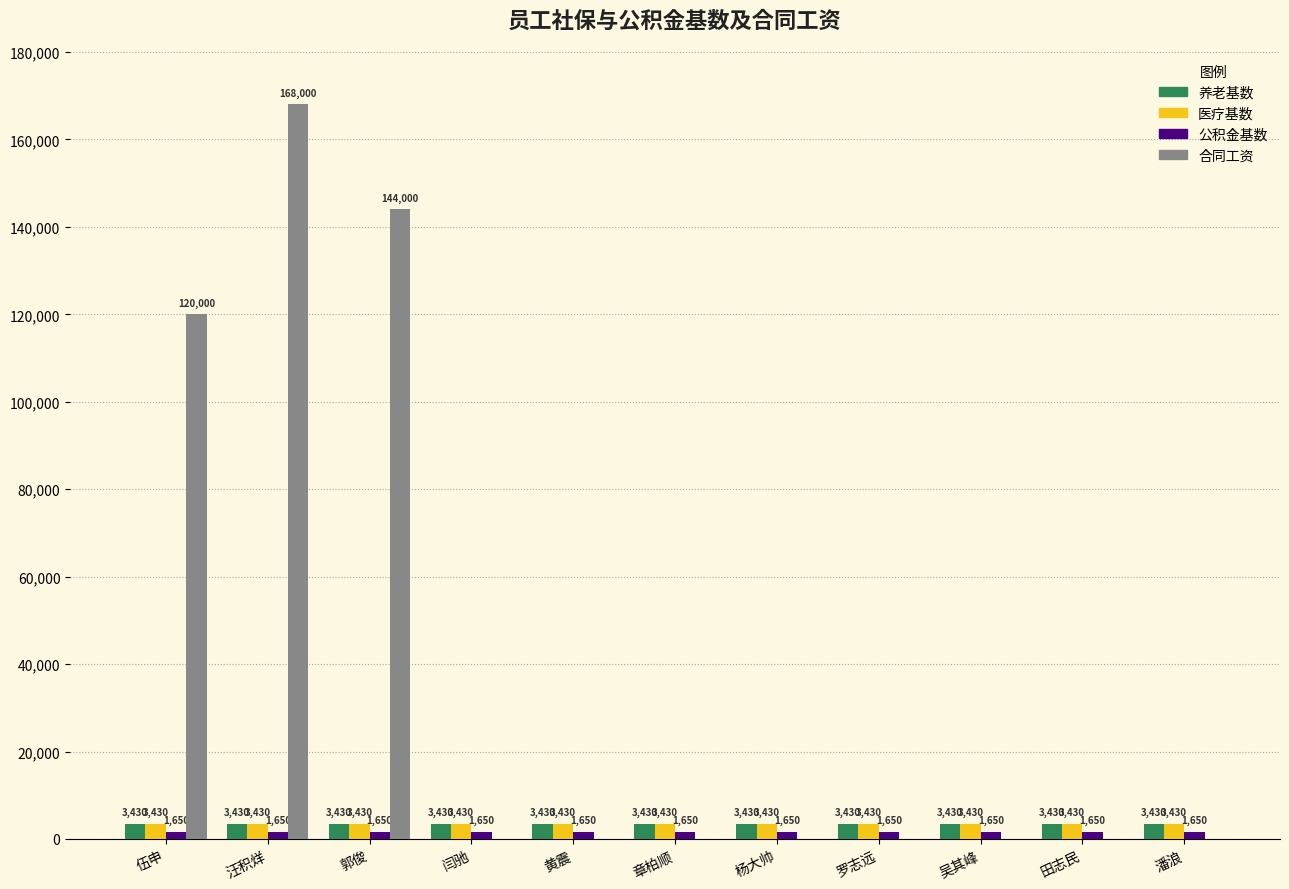

What is the approximate value of 养老基数 at 田志民?

3430